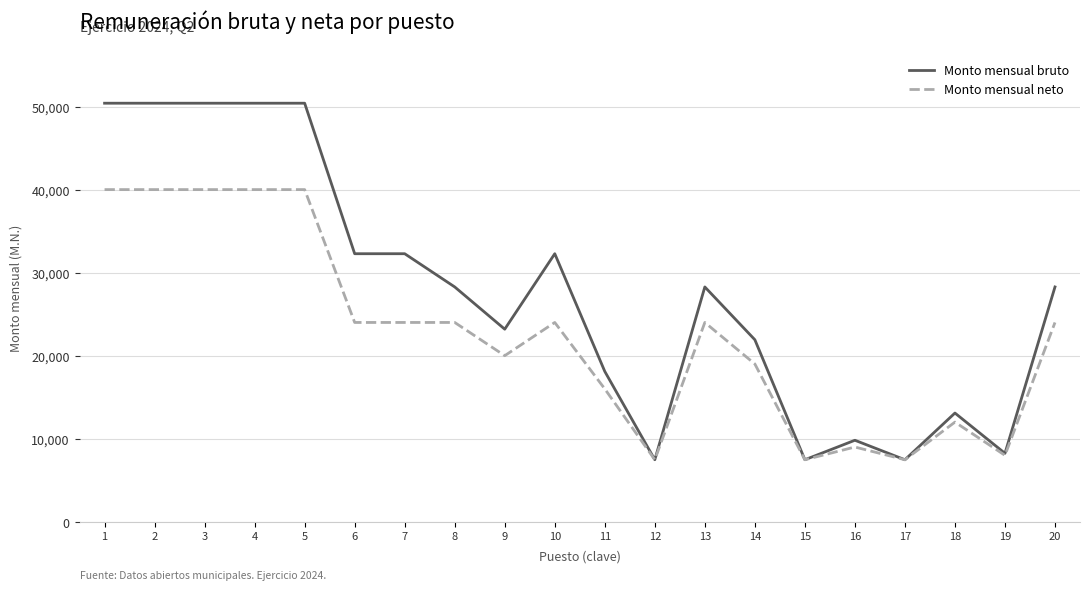

How many values in the Monto mensual neto series are below 24000?

9